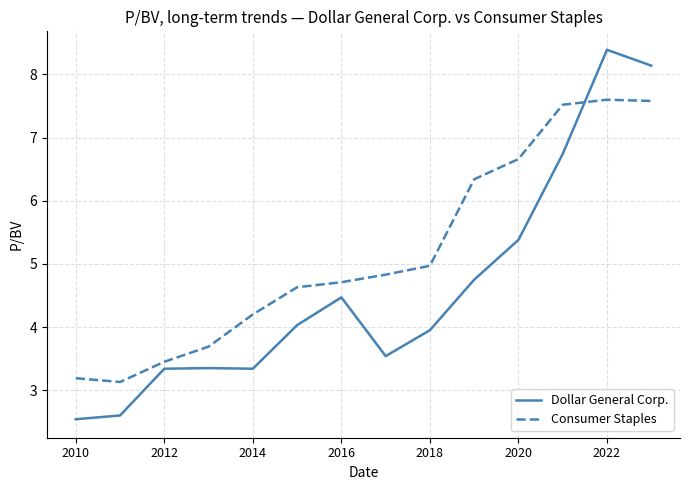

Rank the series by their average value, from highest to lowest.

Consumer Staples, Dollar General Corp.